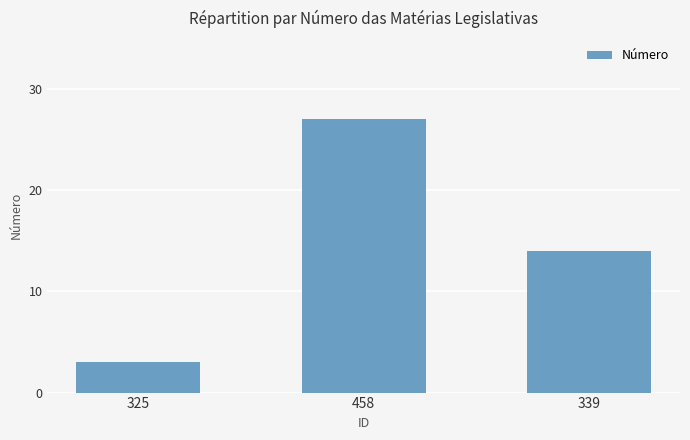

Which label corresponds to the largest value in the chart?

458